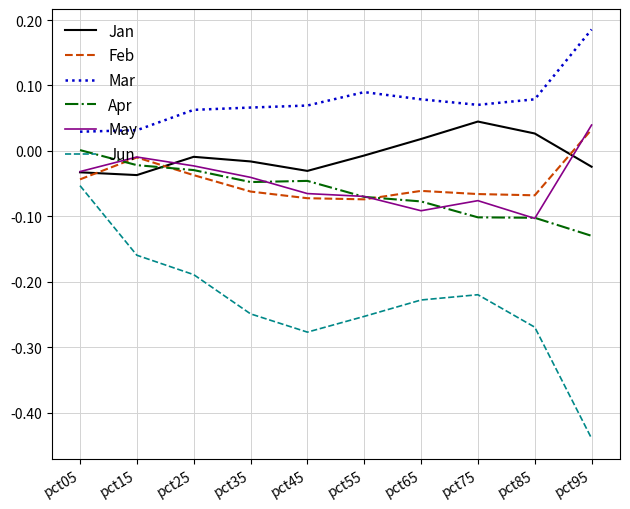

Count the number of categories in the chart.

10